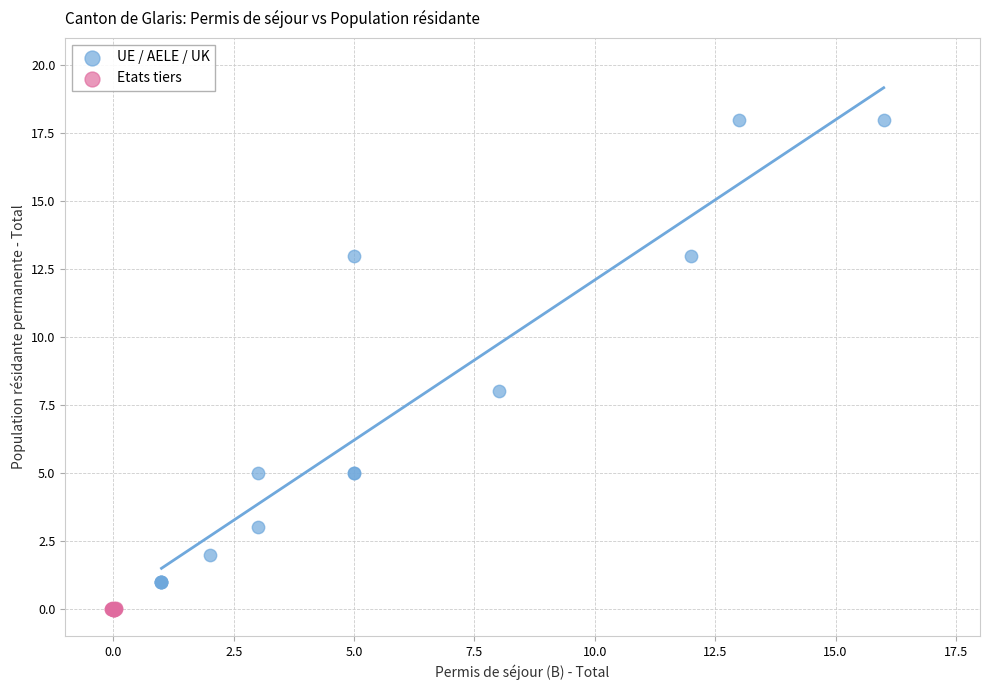

Which series reaches the maximum Y coordinate?

UE / AELE / UK